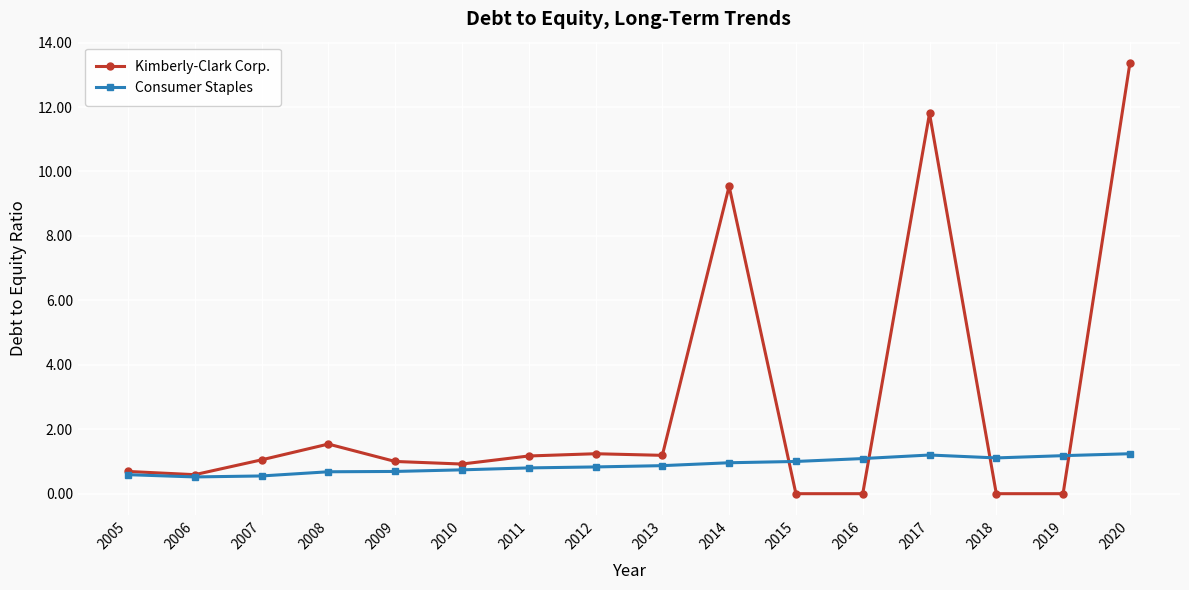

Which series has the widest spread of values?

Kimberly-Clark Corp.